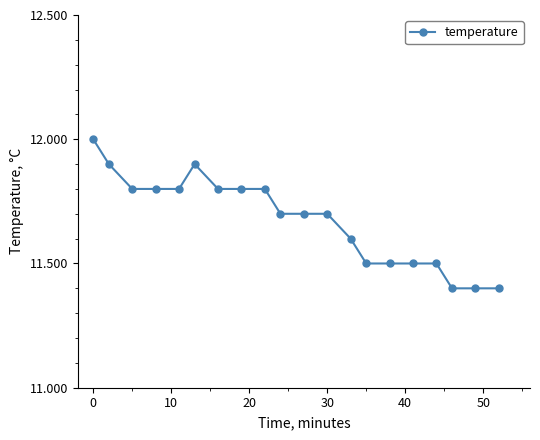

What is the value of the 9th point from the left?

11.8